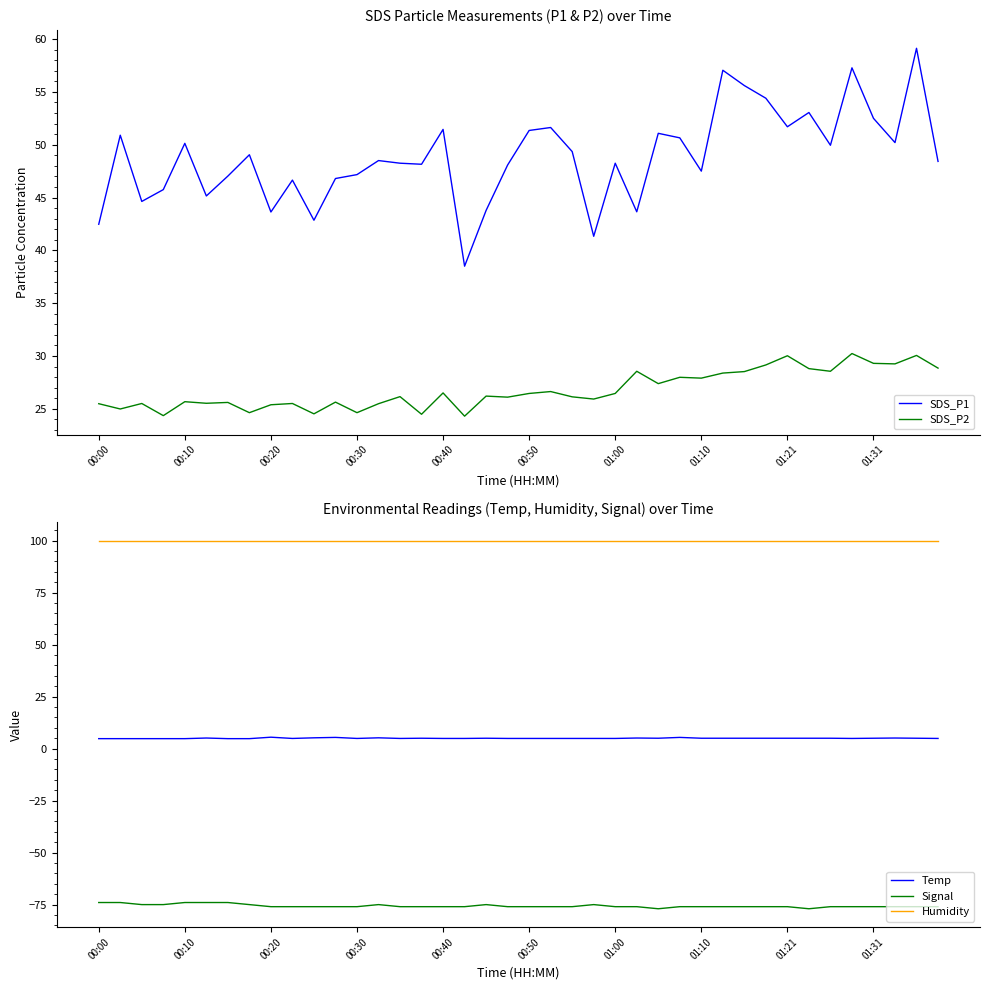

True or false: Signal and Humidity cross at least once.

False